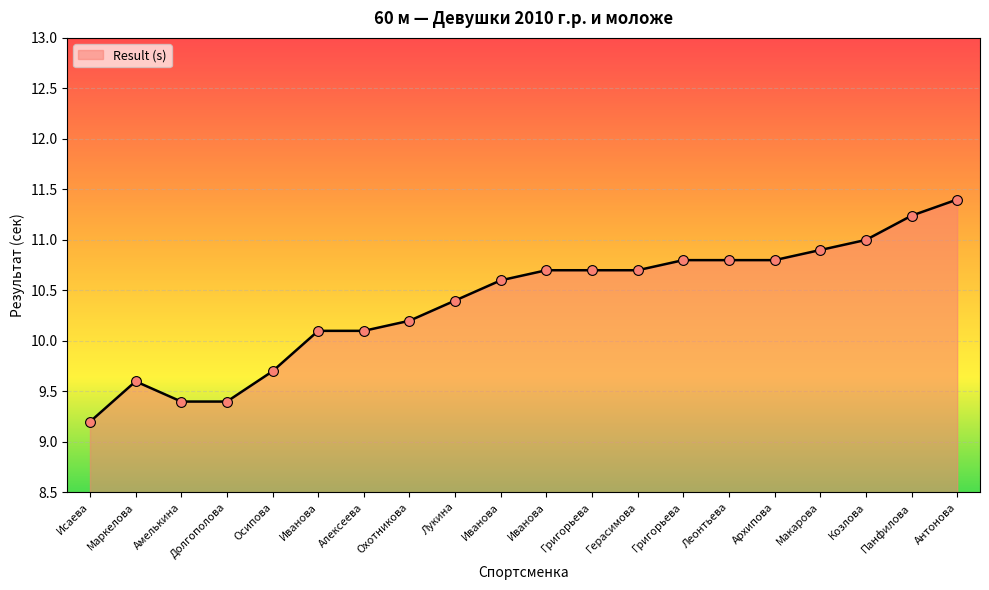

How many lines are shown in the chart?

1